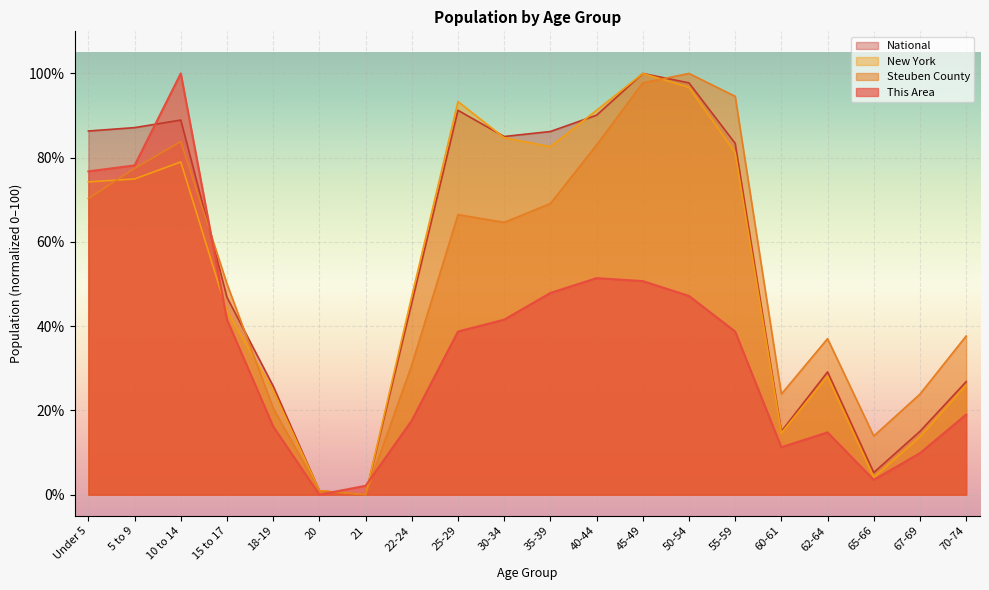

What is the maximum value for New York?

100.0